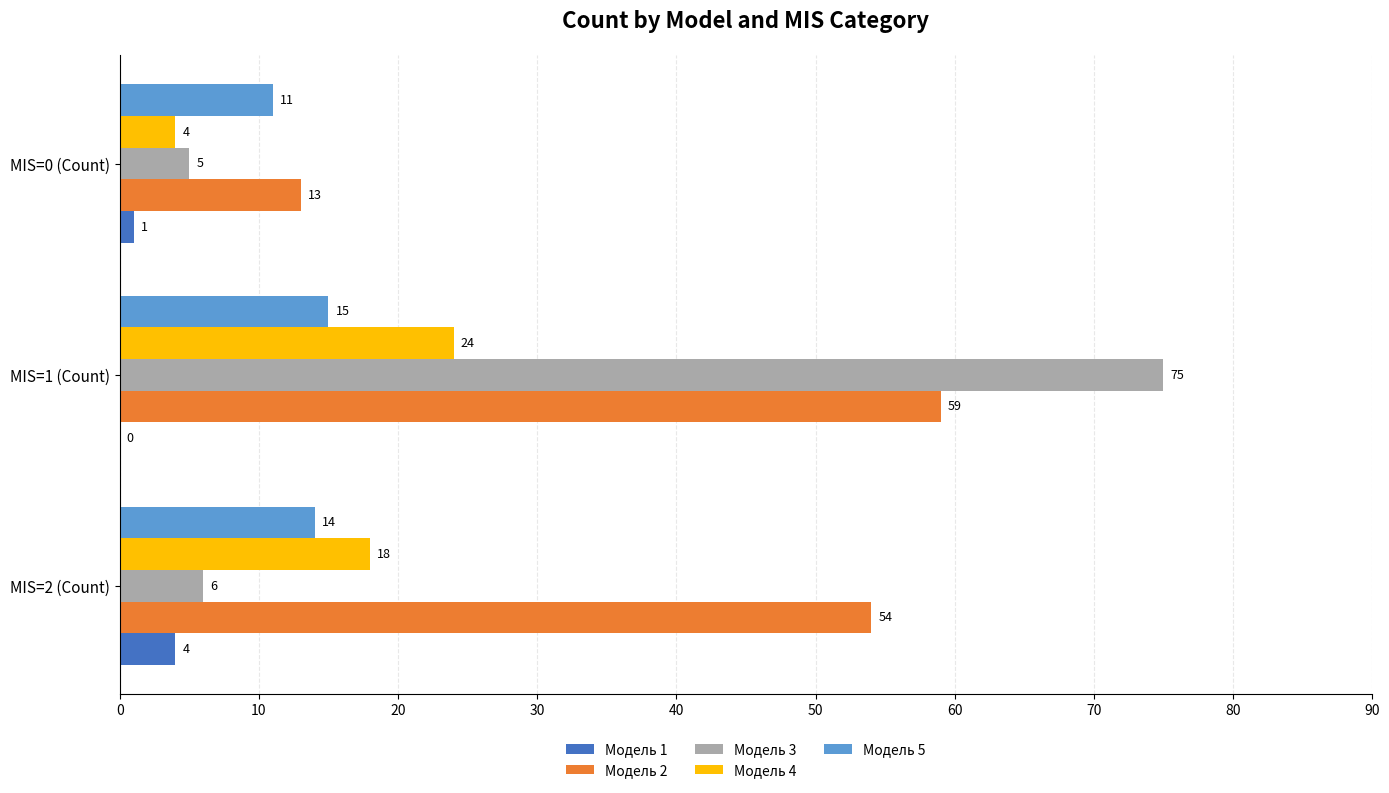

At which label is Модель 3 closest to 40?

MIS=2 (Count)